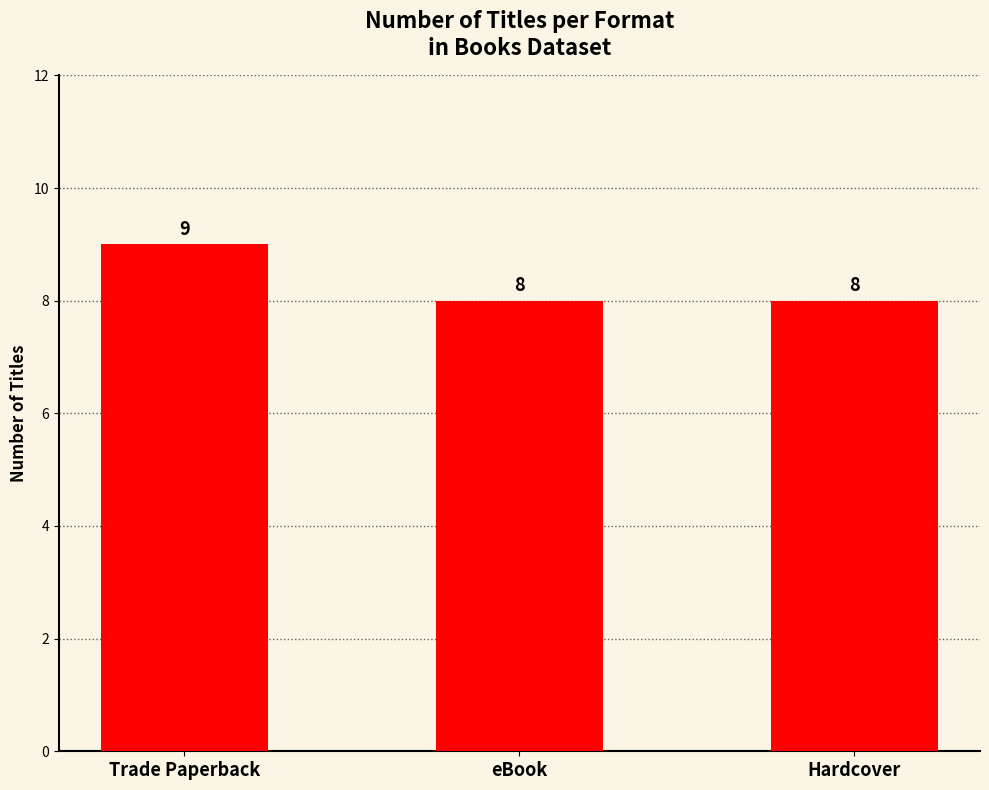

What is the minimum value shown in the chart?

8